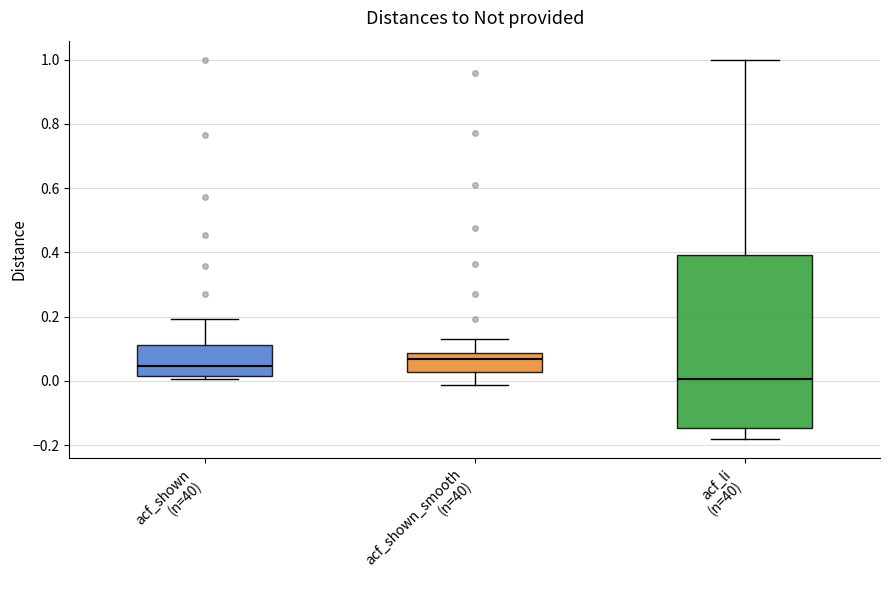

Which box has the lowest median line?

acf_li (n=40)